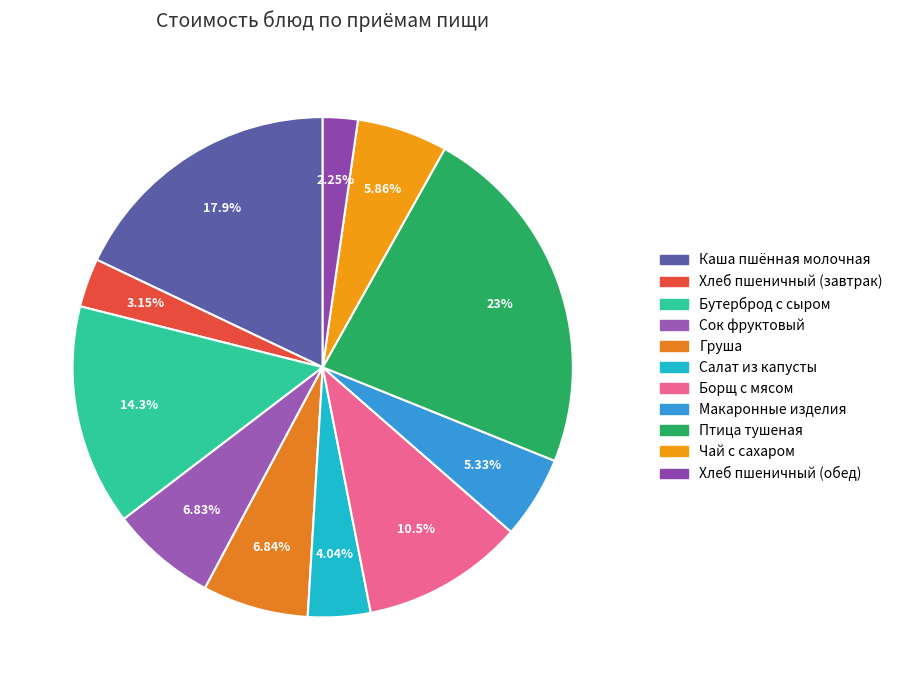

How much of the chart is everything except Борщ с мясом?

89.5%